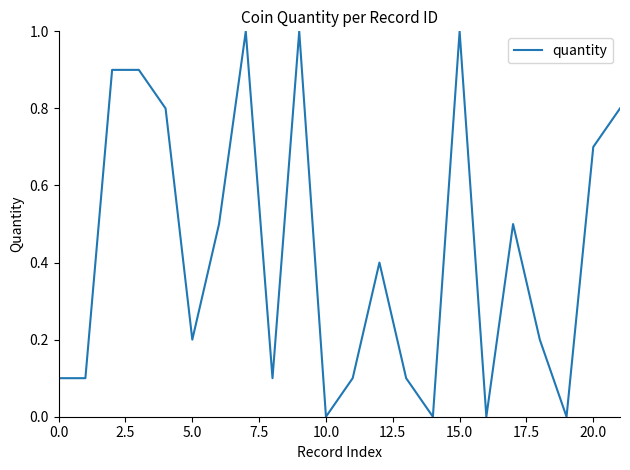

Reading right to left, what are all the values shown in this chart?

0.8	0.7	0.0	0.2	0.5	0.0	1.0	0.0	0.1	0.4	0.1	0.0	1.0	0.1	1.0	0.5	0.2	0.8	0.9	0.9	0.1	0.1